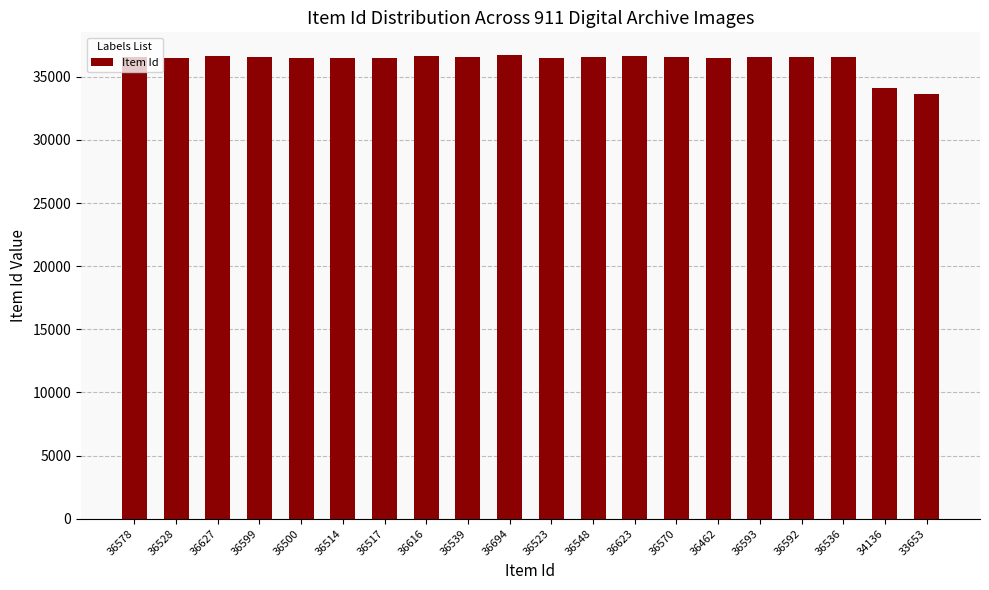

The chart shows a value of 53355 at 36599. True or false?

False